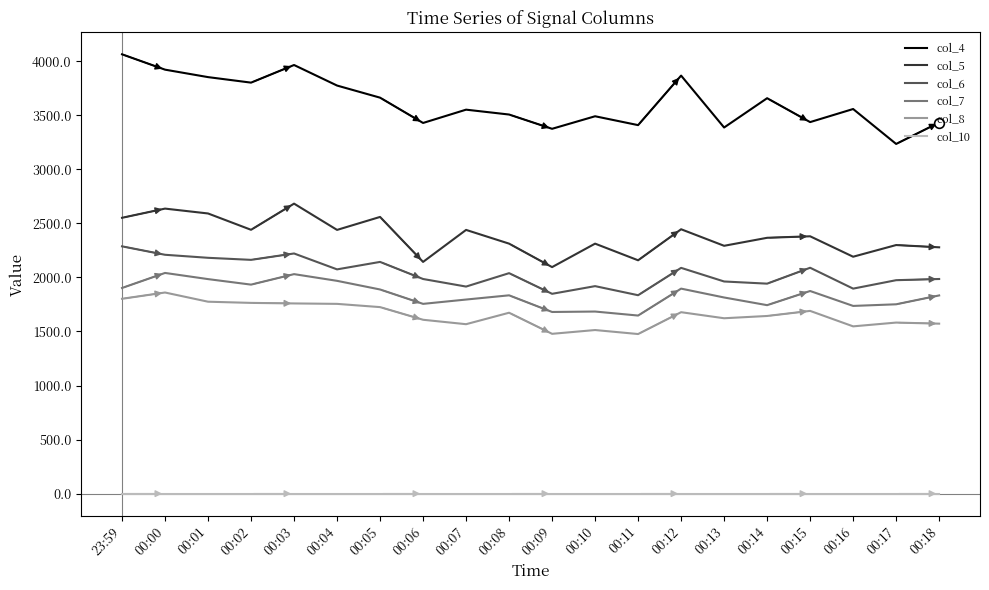

What is the spread (max minus min) of values at 00:15?

3436